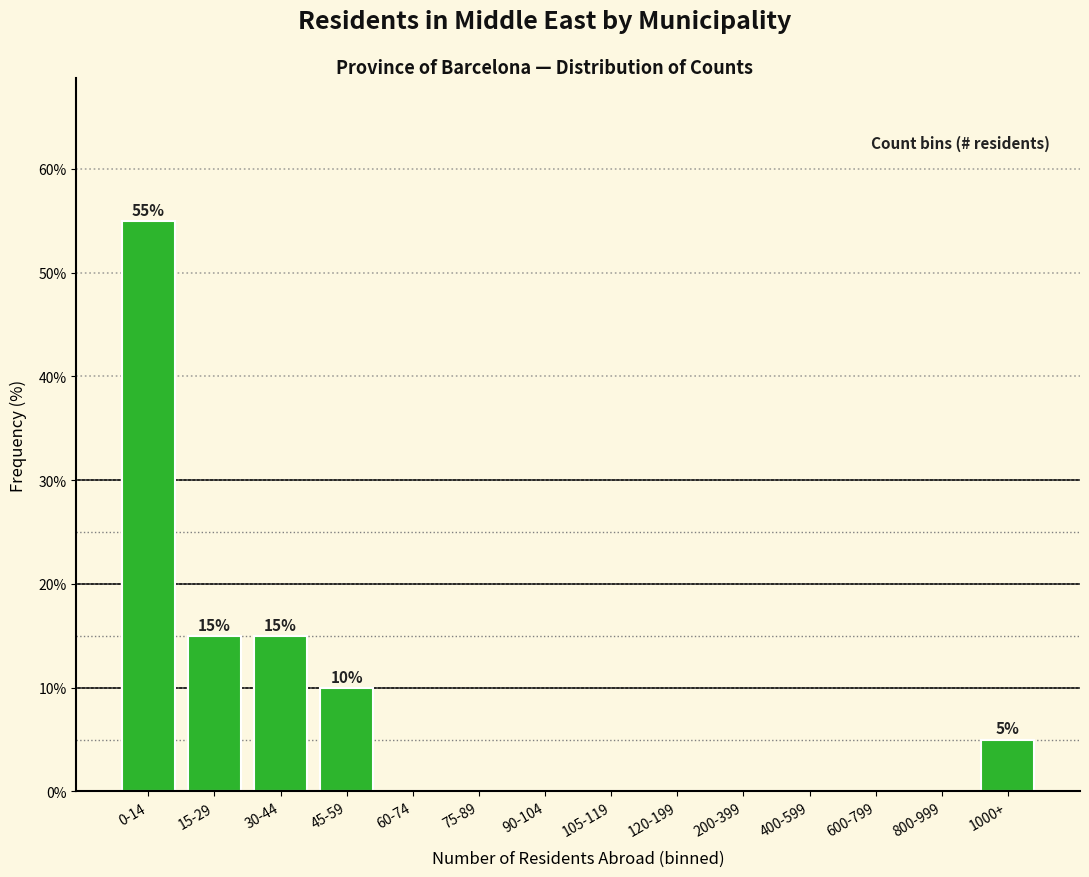

Reading left to right, list all the values displayed in this chart.

0-14=55.0	15-29=15.0	30-44=15.0	45-59=10.0	60-74=0.0	75-89=0.0	90-104=0.0	105-119=0.0	120-199=0.0	200-399=0.0	400-599=0.0	600-799=0.0	800-999=0.0	1000+=5.0